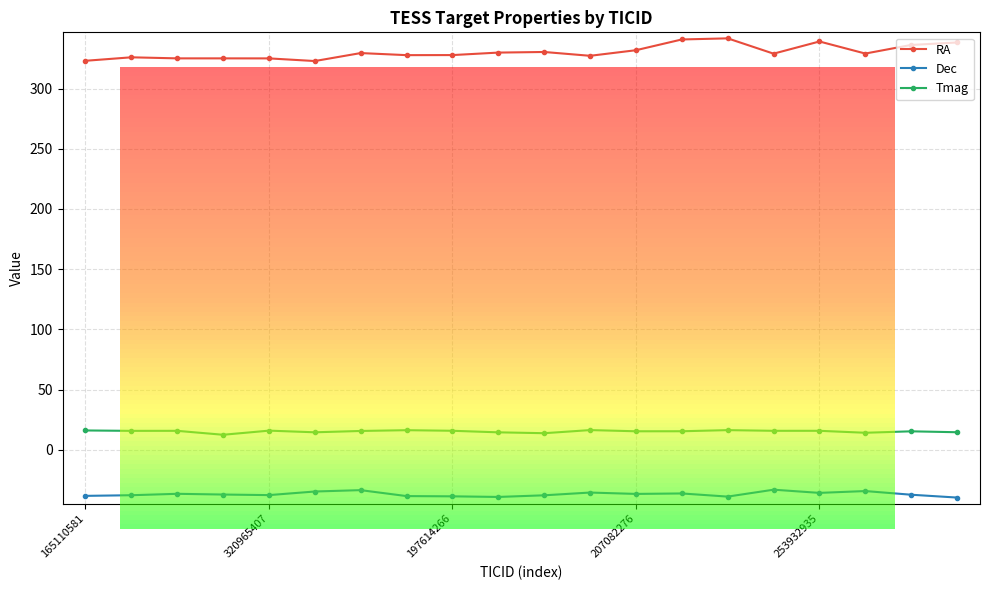

Which series has the widest spread of values?

RA